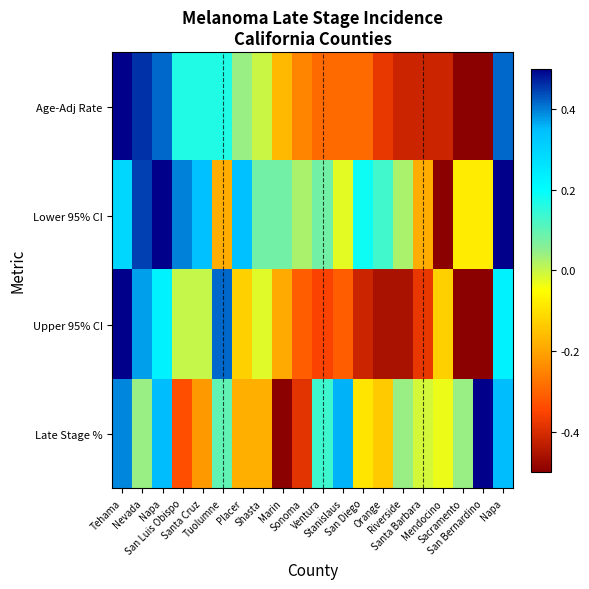

What is the difference between the highest and lowest values at Mendocino?

0.5